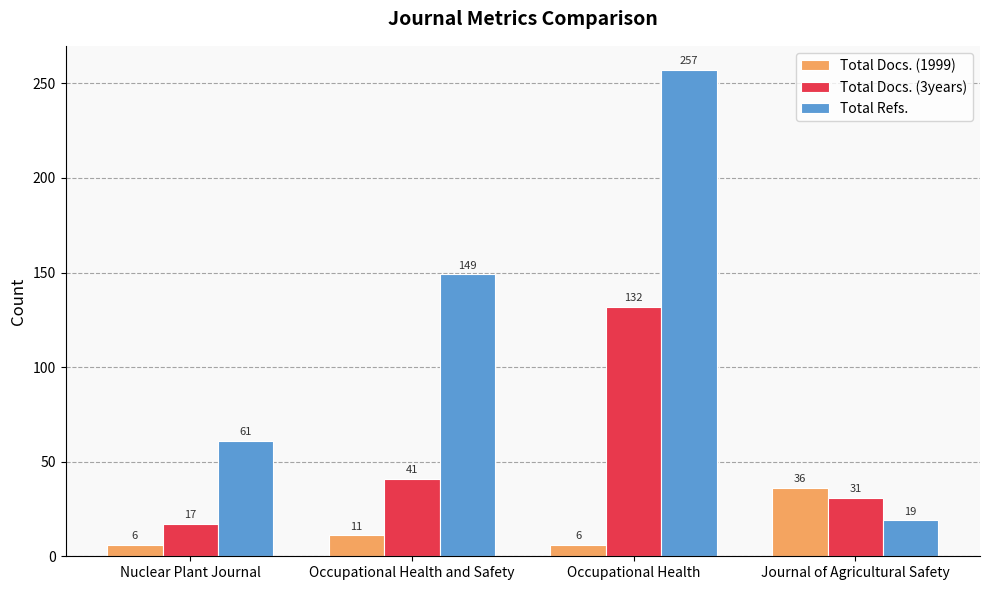

Which series has the widest spread of values?

Total Refs.